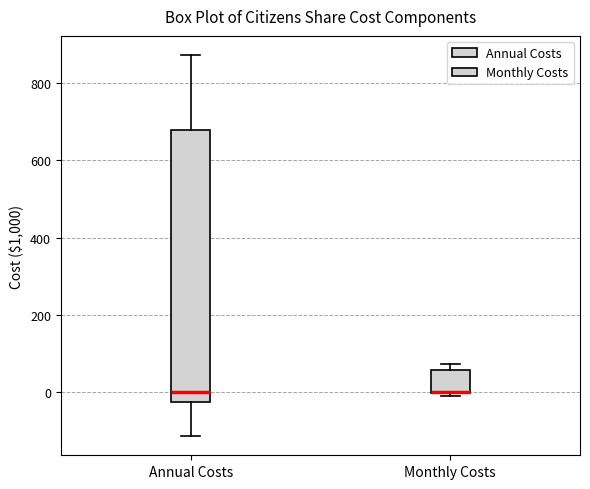

Reading left to right, transcribe this box plot: for each box, give where its median line is, the range the box spans, and where its two whiskers end, as read against the y-axis. The values are not printed on the chart, so give them approximately, as read against the axis.

Annual Costs: median 0, box -20 to 680, whiskers -120 to 880
Monthly Costs: median 0 (drawn on the box's lower edge), box 0 to 60, whiskers 0 (just below the box's lower edge) to 80